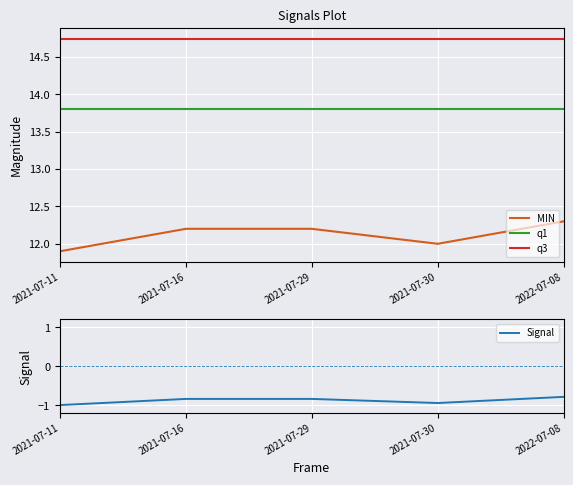

What is the lowest value of the Signal series?

-1.0